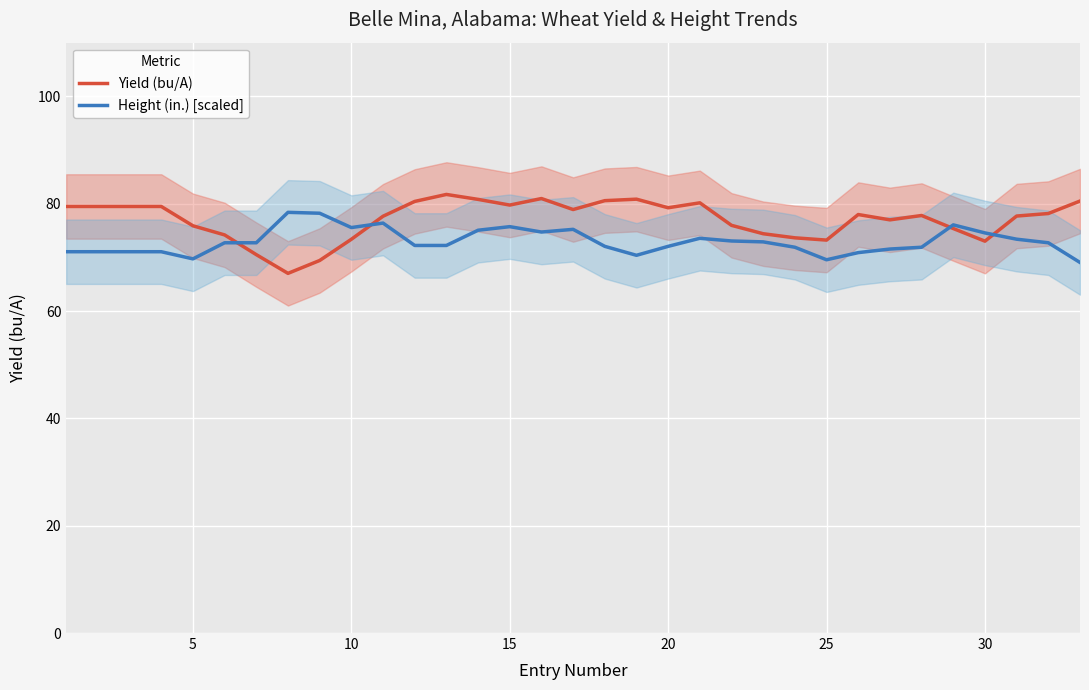

True or false: Yield (bu/A) has a value of 28.9 at 25.

False